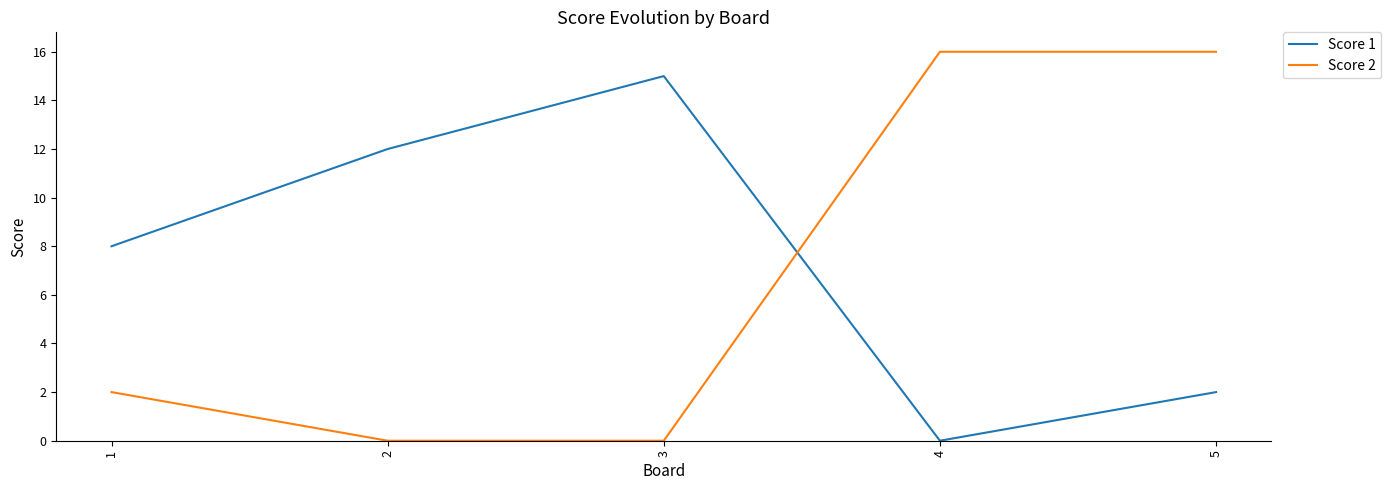

What is the total value across all series at 3?

15